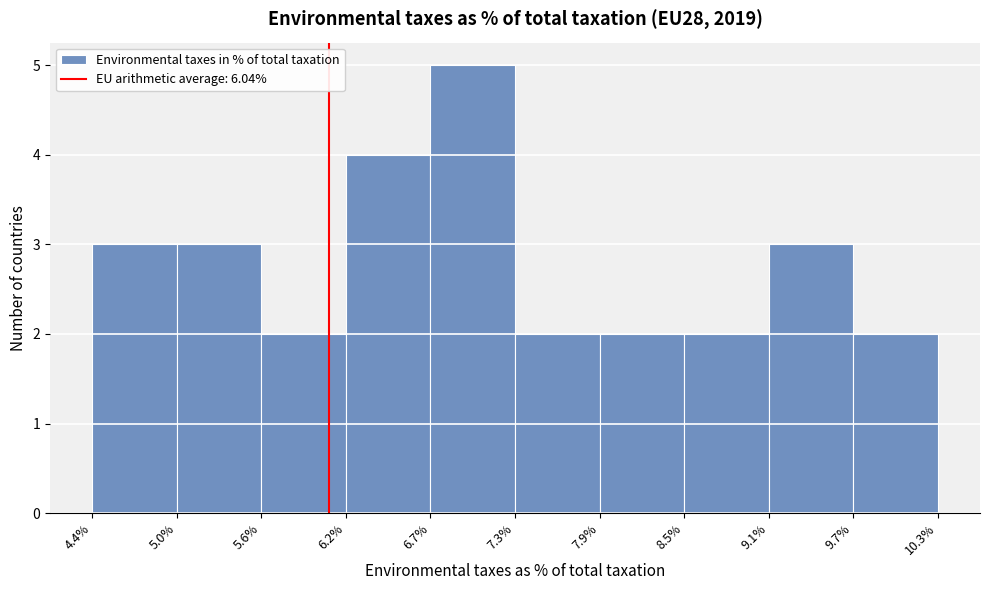

Reading left to right, transcribe this chart: for each bar, give the range it covers on the x-axis and its height. The values are not printed on the chart, so give them approximately, as read against the axis.

4.4% to 5.0%: 3
5.0% to 5.6%: 3
5.6% to 6.2%: 2
6.2% to 6.7%: 4
6.7% to 7.3%: 5
7.3% to 7.9%: 2
7.9% to 8.5%: 2
8.5% to 9.1%: 2
9.1% to 9.7%: 3
9.7% to 10.3%: 2